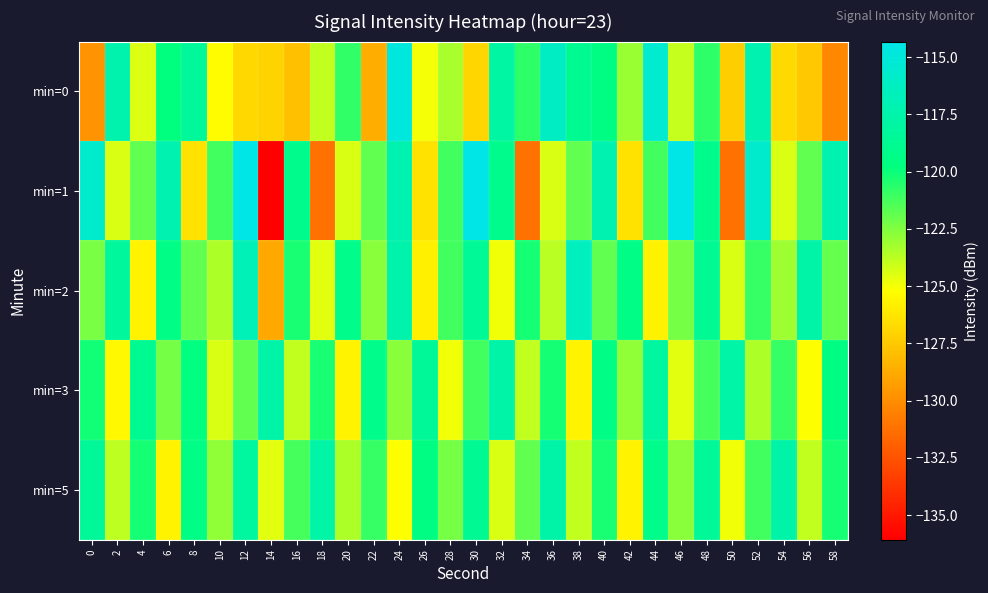

Which has a higher value, 42 or 20?

20